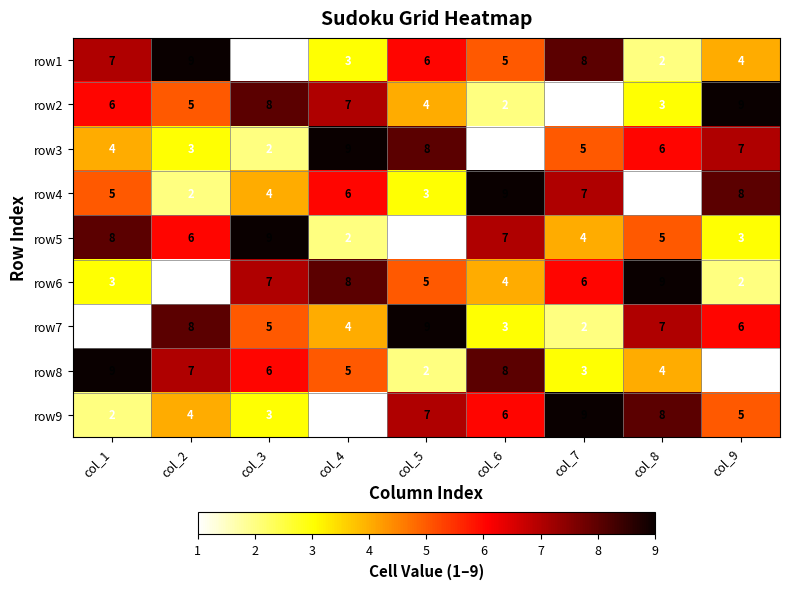

At how many categories does at least one series exceed 3?

9